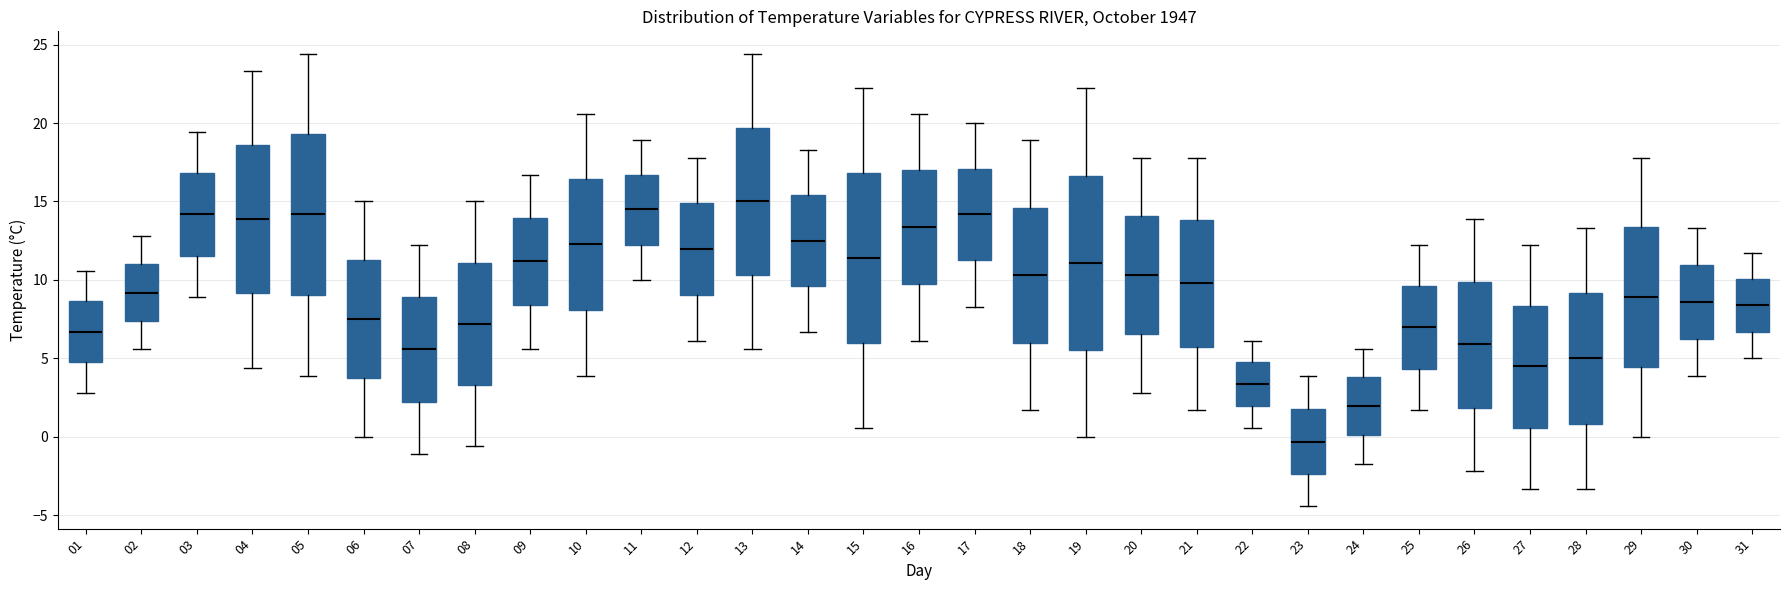

Reading left to right, read every box against the y-axis: the position of its median line, the range the box covers, and the ends of its whiskers. The values are not printed on the chart, so give them approximately, as read against the axis.

01: median 6.5, box 5.0 to 8.5, whiskers 3.0 to 10.5
02: median 9.0, box 7.5 to 11.0, whiskers 5.5 to 13.0
03: median 14.0, box 11.5 to 17.0, whiskers 9.0 to 19.5
04: median 14.0, box 9.0 to 18.5, whiskers 4.5 to 23.5
05: median 14.0, box 9.0 to 19.5, whiskers 4.0 to 24.5
06: median 7.5, box 4.0 to 11.5, whiskers 0.0 to 15.0
07: median 5.5, box 2.5 to 9.0, whiskers -1.0 to 12.0
08: median 7.0, box 3.5 to 11.0, whiskers -0.5 to 15.0
09: median 11.0, box 8.5 to 14.0, whiskers 5.5 to 16.5
10: median 12.5, box 8.0 to 16.5, whiskers 4.0 to 20.5
11: median 14.5, box 12.5 to 16.5, whiskers 10.0 to 19.0
12: median 12.0, box 9.0 to 15.0, whiskers 6.0 to 18.0
13: median 15.0, box 10.5 to 19.5, whiskers 5.5 to 24.5
14: median 12.5, box 9.5 to 15.5, whiskers 6.5 to 18.5
15: median 11.5, box 6.0 to 17.0, whiskers 0.5 to 22.0
16: median 13.5, box 10.0 to 17.0, whiskers 6.0 to 20.5
17: median 14.0, box 11.5 to 17.0, whiskers 8.5 to 20.0
18: median 10.5, box 6.0 to 14.5, whiskers 1.5 to 19.0
19: median 11.0, box 5.5 to 16.5, whiskers 0.0 to 22.0
20: median 10.5, box 6.5 to 14.0, whiskers 3.0 to 18.0
21: median 10.0, box 6.0 to 14.0, whiskers 1.5 to 18.0
22: median 3.5, box 2.0 to 5.0, whiskers 0.5 to 6.0
23: median -0.5, box -2.5 to 2.0, whiskers -4.5 to 4.0
24: median 2.0, box 0.0 to 4.0, whiskers -1.5 to 5.5
25: median 7.0, box 4.5 to 9.5, whiskers 1.5 to 12.0
26: median 6.0, box 2.0 to 10.0, whiskers -2.0 to 14.0
27: median 4.5, box 0.5 to 8.5, whiskers -3.5 to 12.0
28: median 5.0, box 1.0 to 9.0, whiskers -3.5 to 13.5
29: median 9.0, box 4.5 to 13.5, whiskers 0.0 to 18.0
30: median 8.5, box 6.5 to 11.0, whiskers 4.0 to 13.5
31: median 8.5, box 6.5 to 10.0, whiskers 5.0 to 11.5